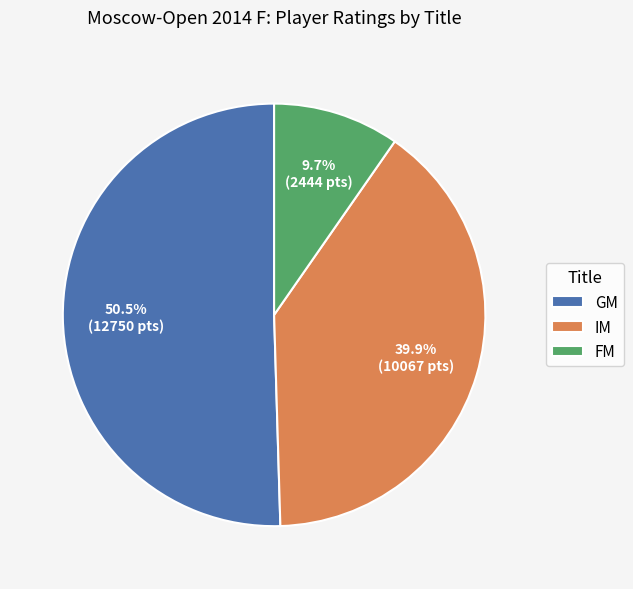

What is the ratio of the value at IM to the value at GM?

0.8